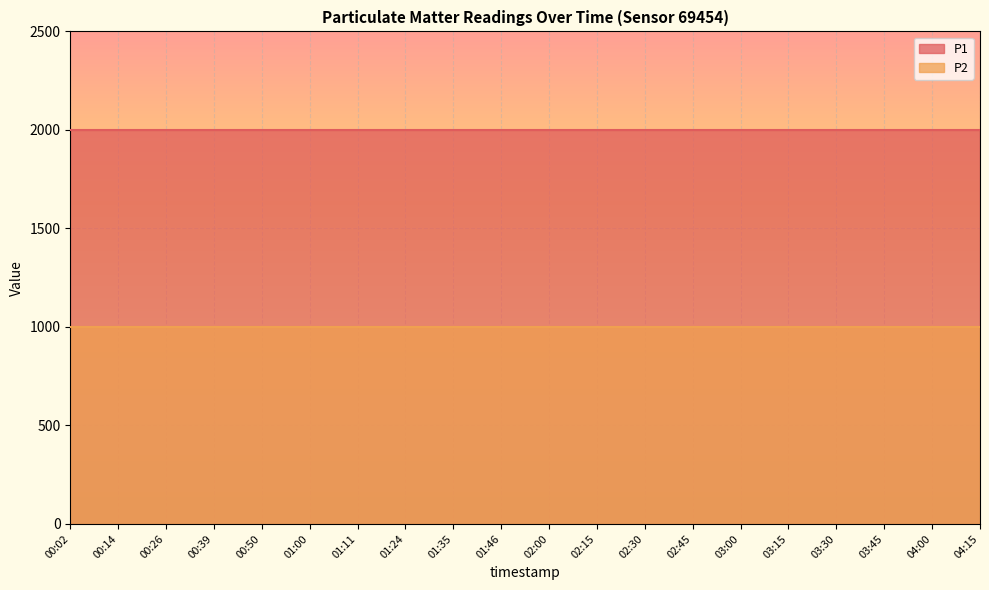

Rank the series by their average value, from highest to lowest.

P1, P2